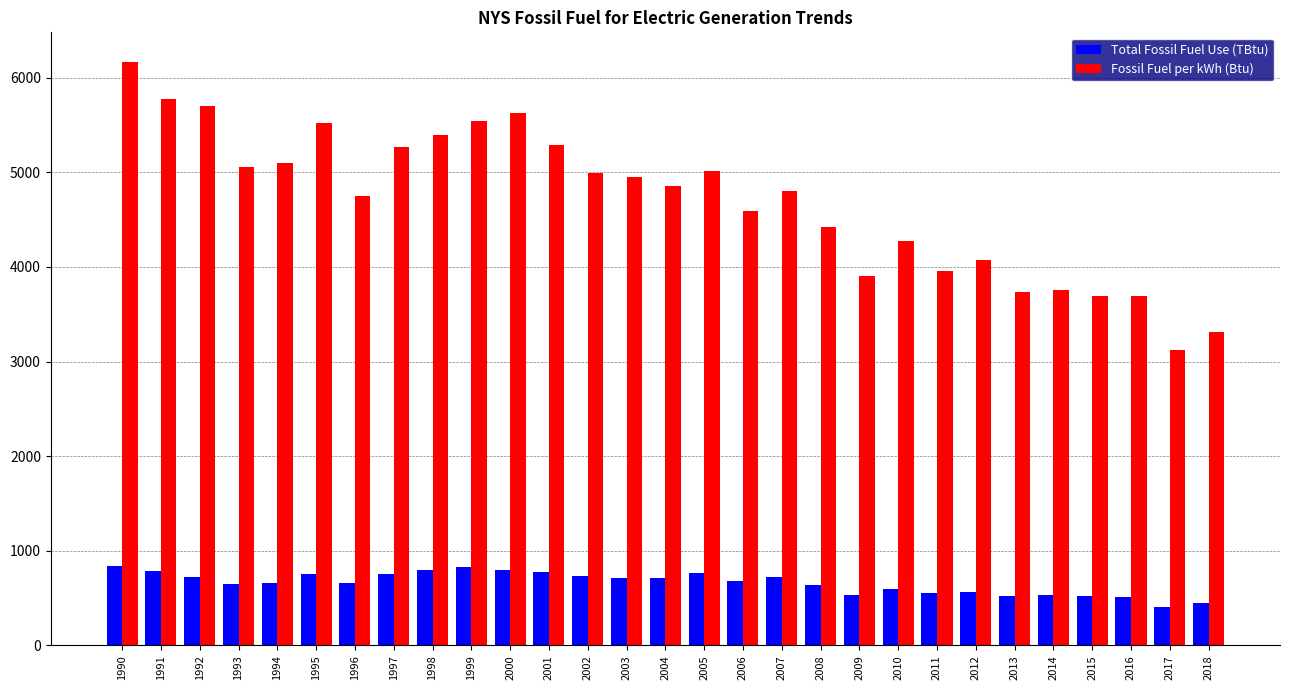

Is the value of Fossil Fuel per kWh (Btu) at 1996 greater than the value of Total Fossil Fuel Use (TBtu) at 2004?

Yes